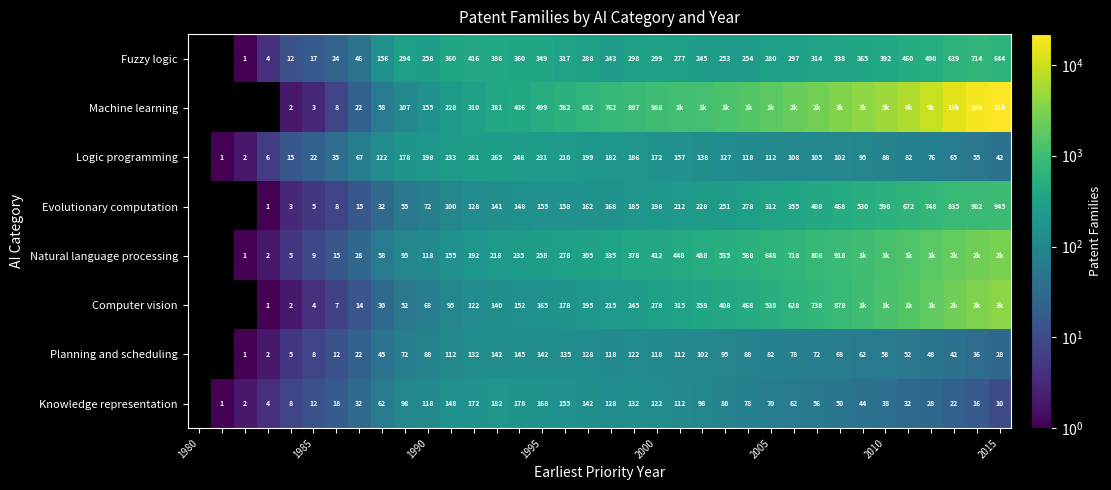

What is the greatest value displayed?

21842.0